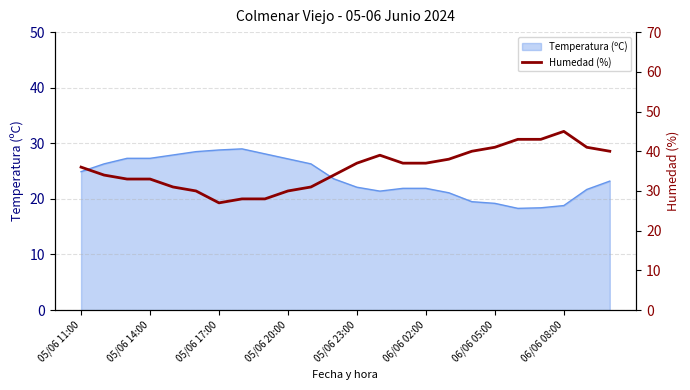

Reading left to right, what are all the values shown in this chart?

36	34	33	33	31	30	27	28	28	30	31	34	37	39	37	37	38	40	41	43	43	45	41	40